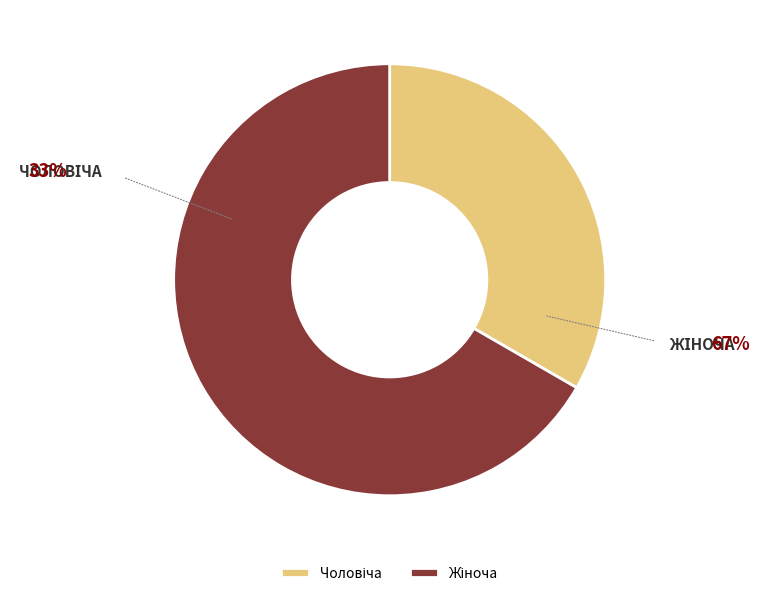

Is there a majority slice in this chart?

Yes